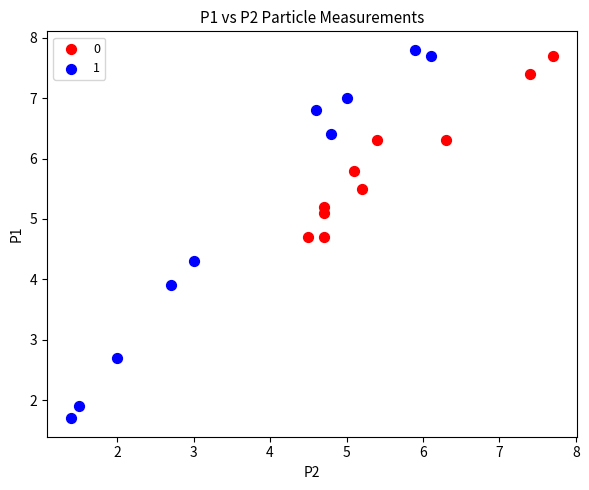

What are all the series names shown in the legend?

0, 1